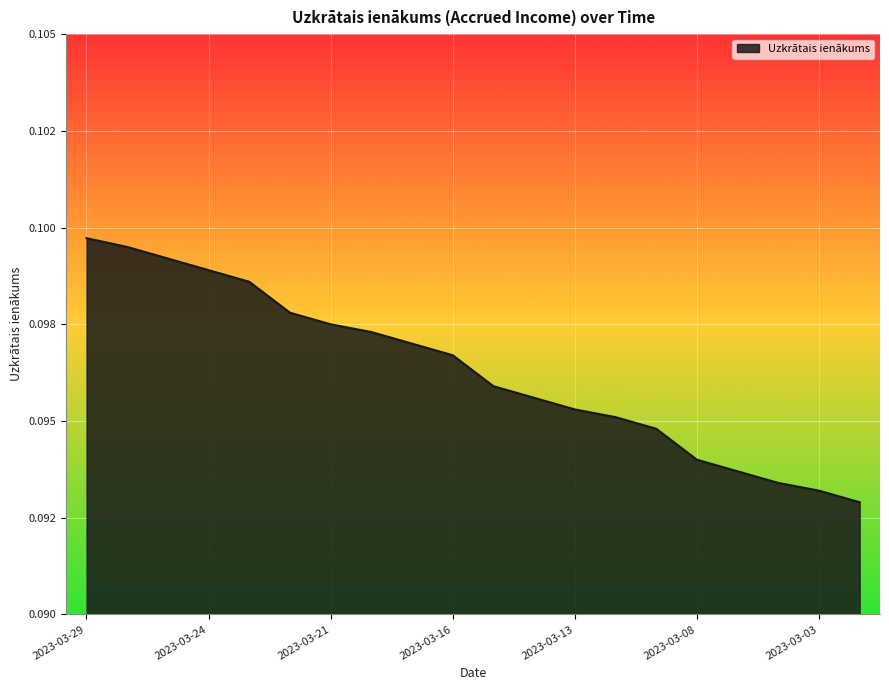

Reading left to right, extract all data points from this chart.

0.1	0.1	0.1	0.1	0.1	0.1	0.1	0.1	0.1	0.1	0.1	0.1	0.1	0.1	0.1	0.1	0.1	0.1	0.1	0.1